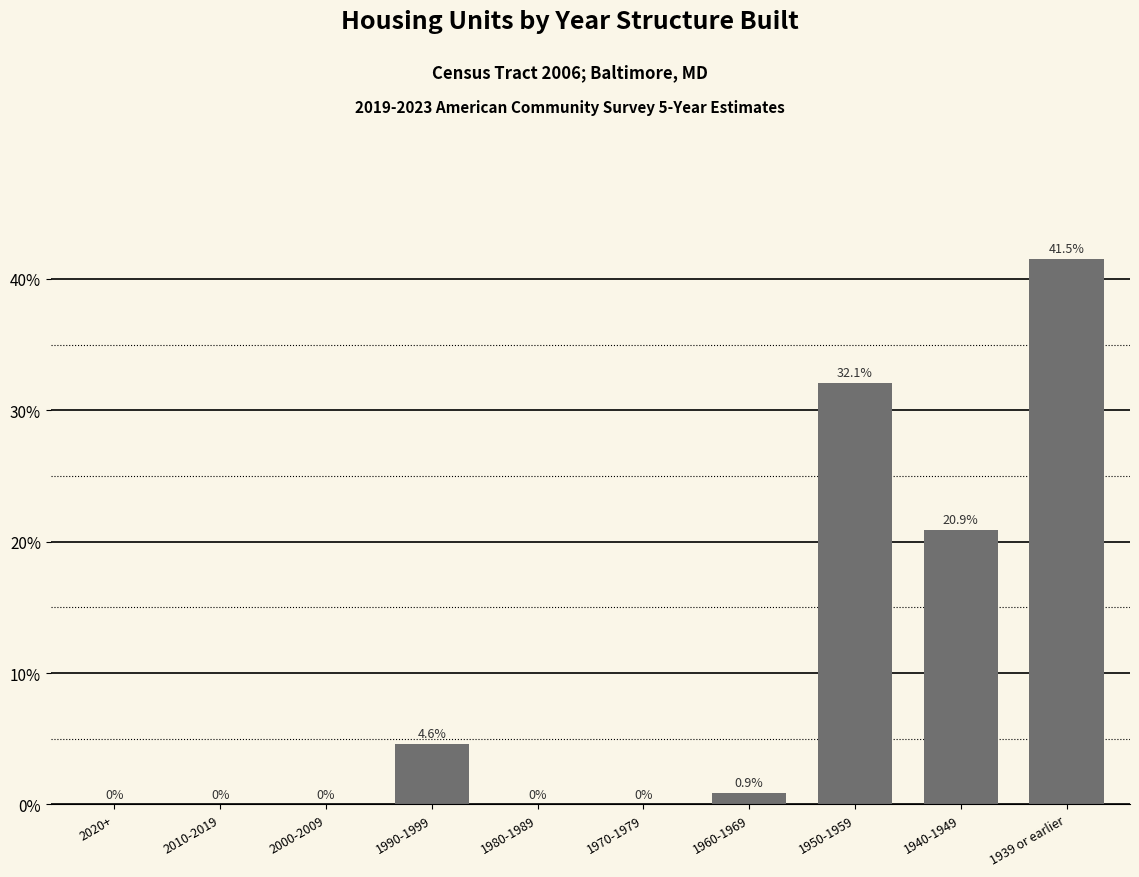

Reading left to right, transcribe all the data shown in this chart.

2020+=0.0	2010-2019=0.0	2000-2009=0.0	1990-1999=4.6	1980-1989=0.0	1970-1979=0.0	1960-1969=0.9	1950-1959=32.1	1940-1949=20.9	1939 or earlier=41.5